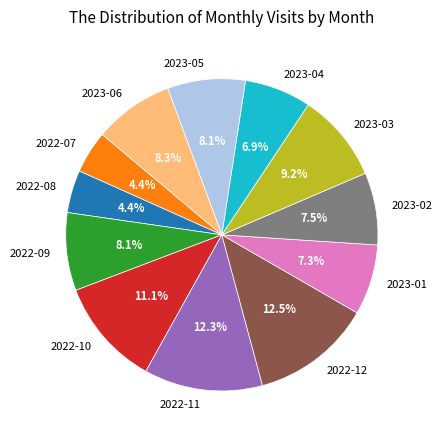

Is 2023-02 the majority of the pie?

No